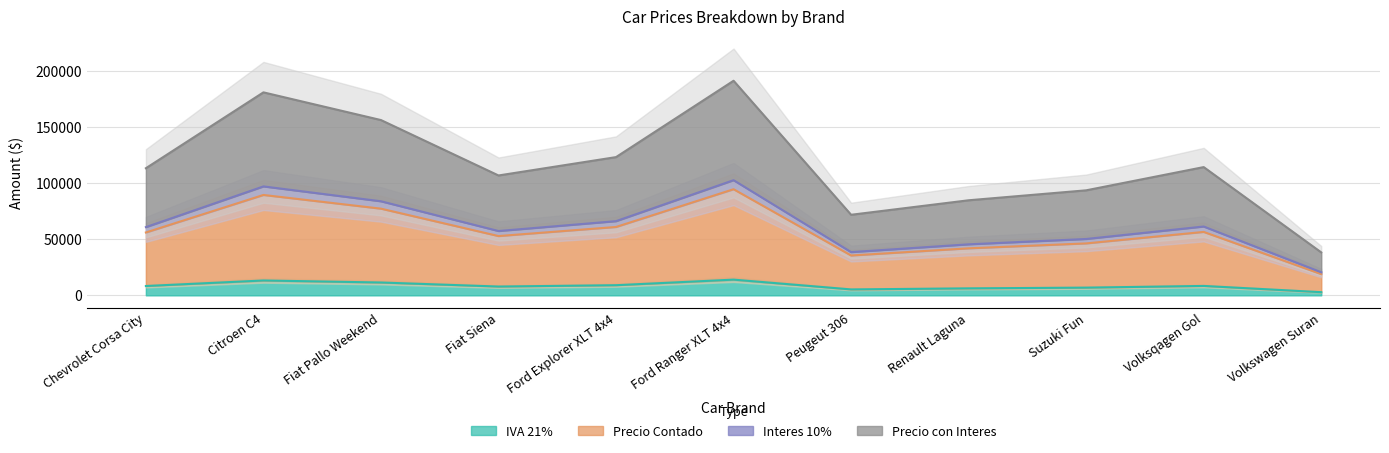

Count the number of data series in this chart.

4